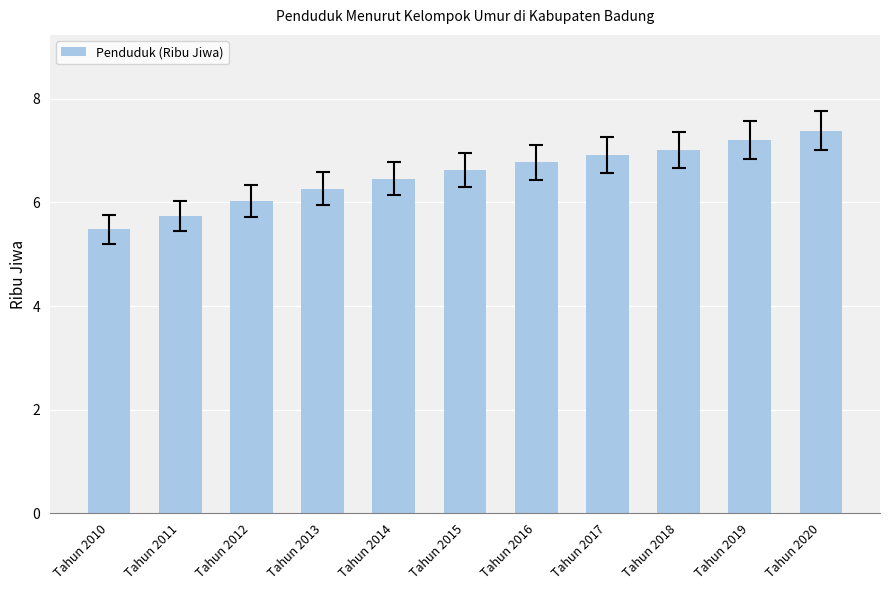

Which category has the lowest value across all series?

Tahun 2010